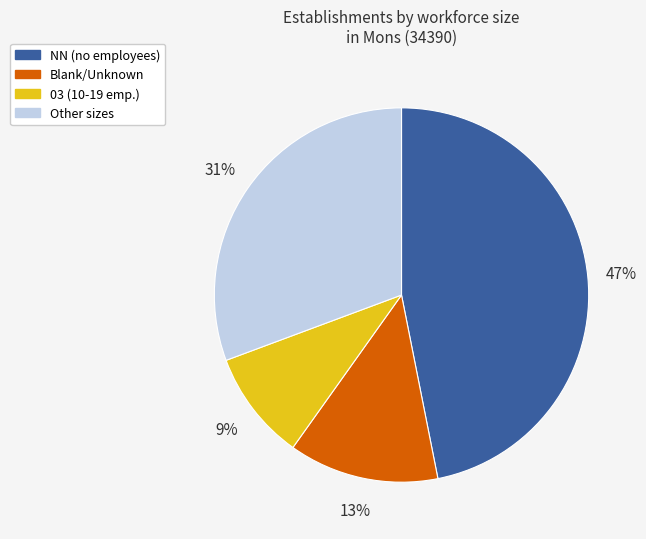

Count the number of slices in the pie.

4